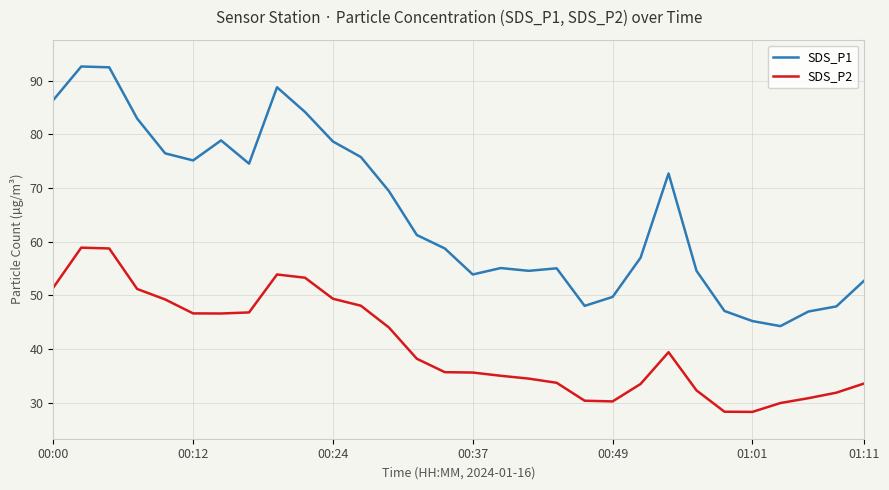

Which series has the largest total across all categories?

SDS_P1